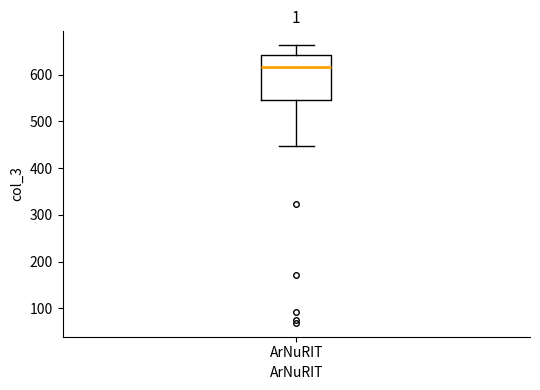

Read this box plot against the y-axis: the position of the median line, the range covered by the box, and the ends of both whiskers. The values are not printed on the chart, so give them approximately, as read against the axis.

median 620, box 550 to 640, whiskers 450 to 660